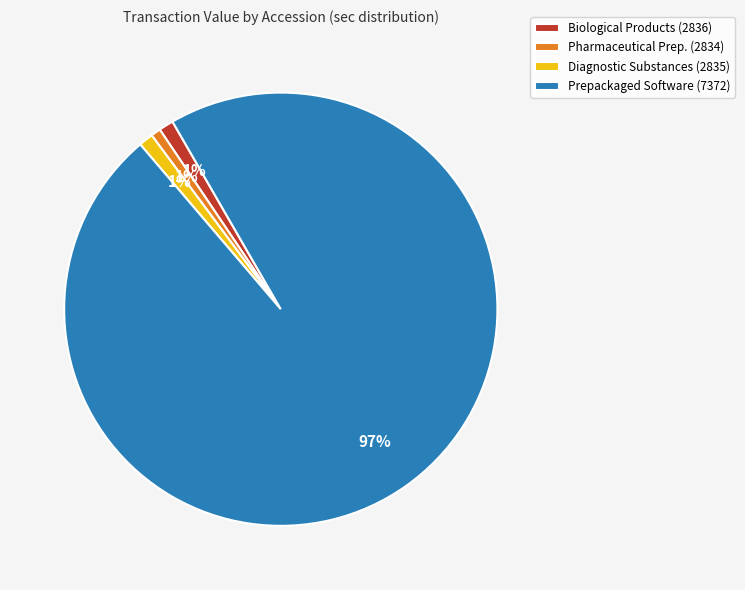

What is the largest slice in the pie chart?

Prepackaged Software (7372)